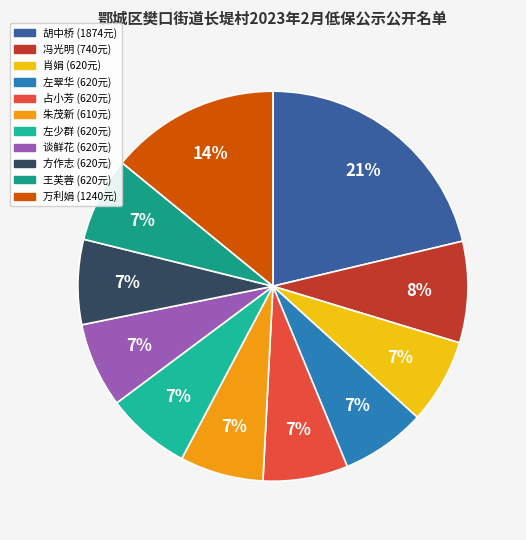

How many slices are in this pie chart?

11